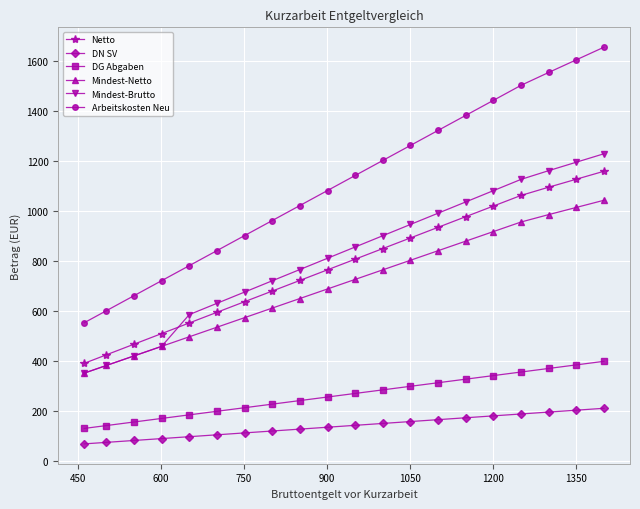

What is the minimum value for Mindest-Netto?

352.2